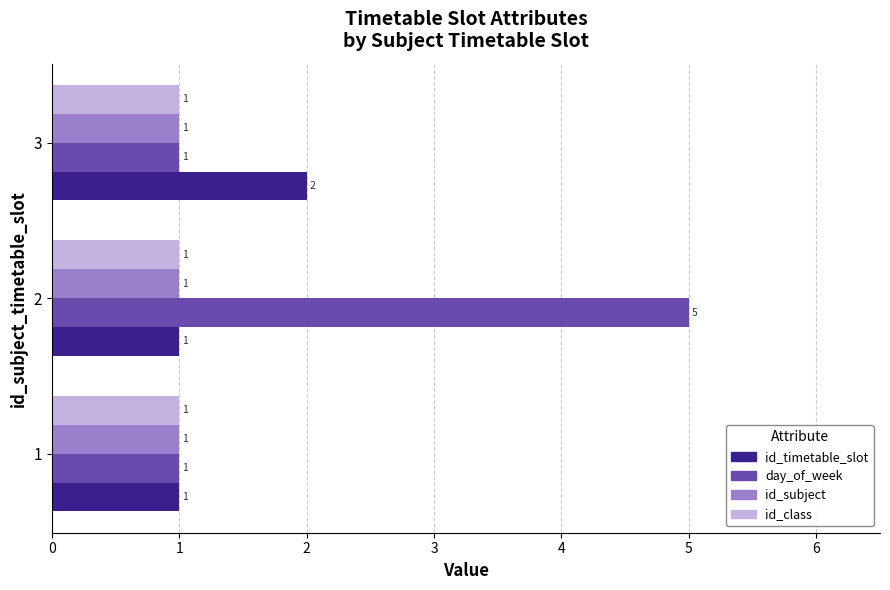

What is the spread (max minus min) of values at 2?

4